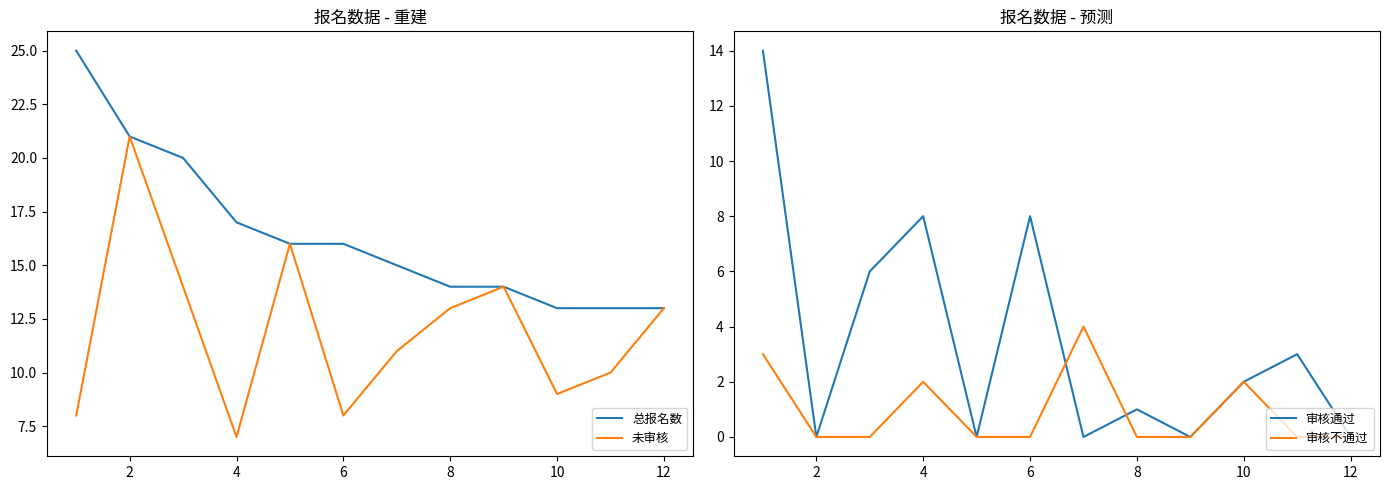

What is the minimum value for 总报名数?

13